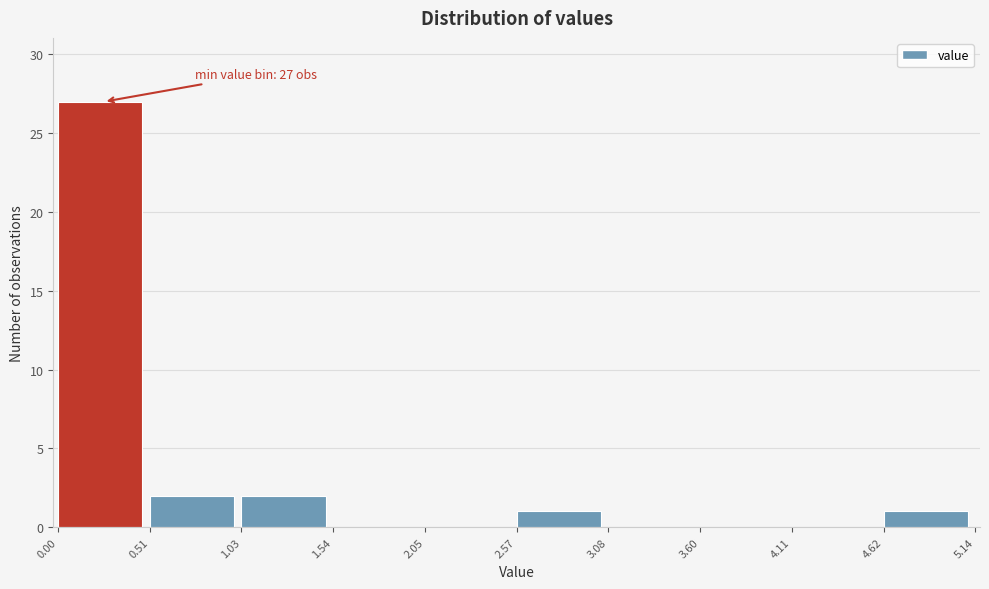

Over which range of the x-axis is the bar tallest?

0.00 to 0.51